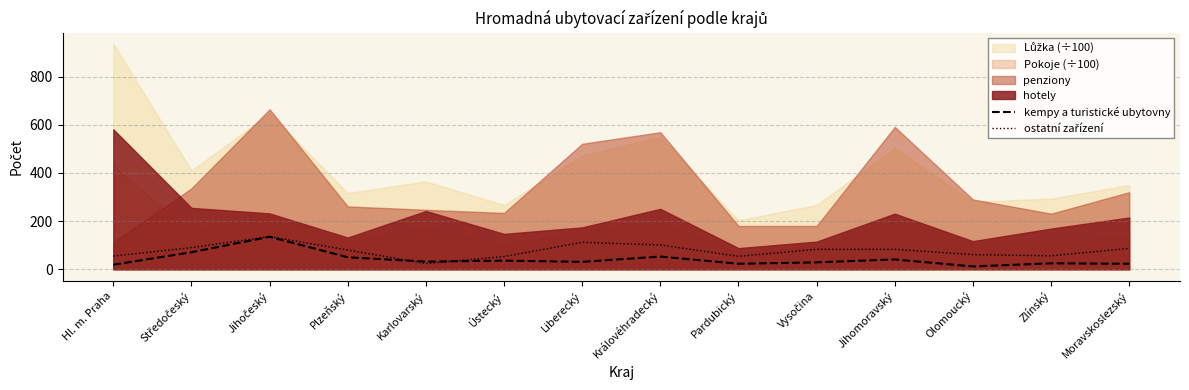

Does the chart have visible grid lines?

Yes